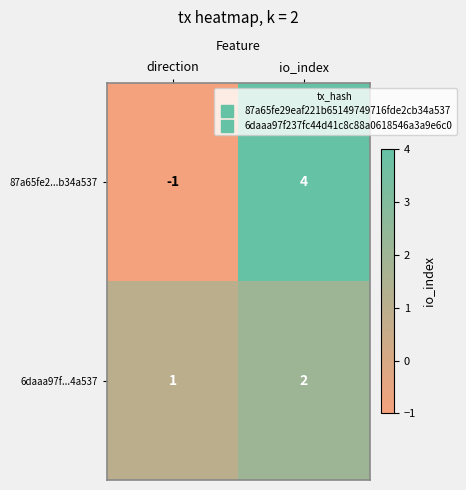

True or false: 6daaa97f...4a537 has a value of 2 at io_index.

True